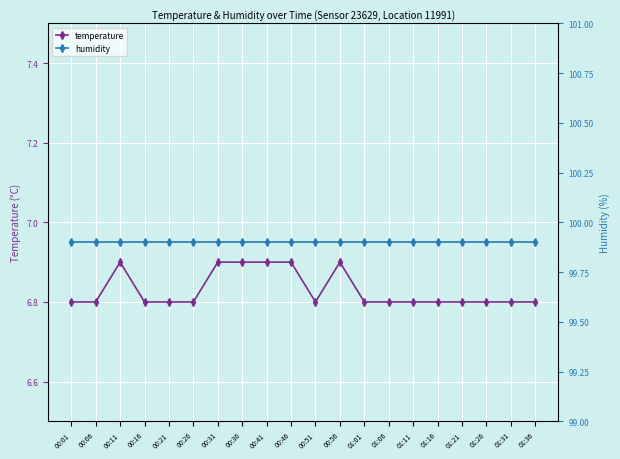

Between 00:01 and 00:36, which is larger?

00:36